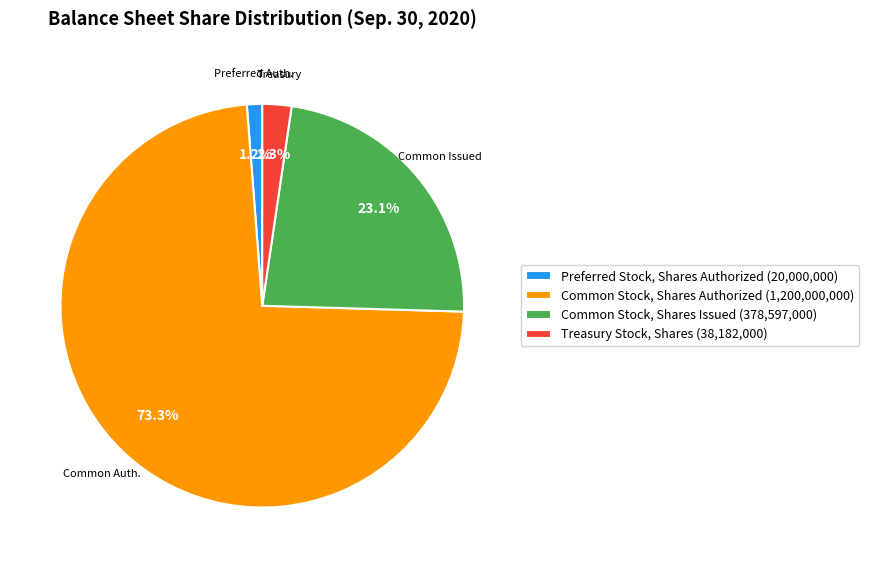

Count the number of slices in the pie.

4